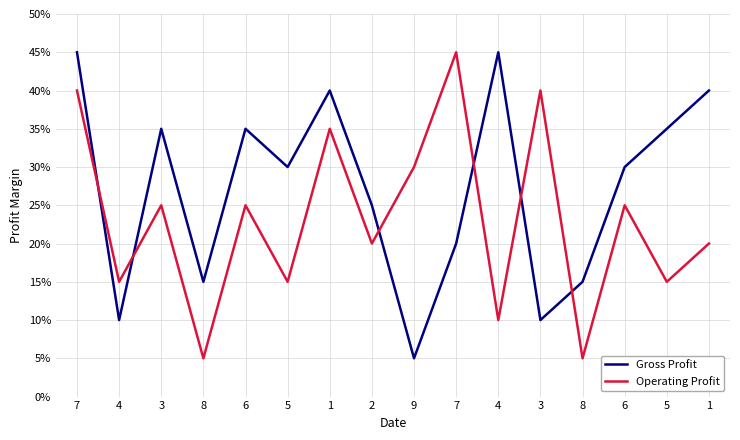

Does the chart display data point markers on the line(s)?

No